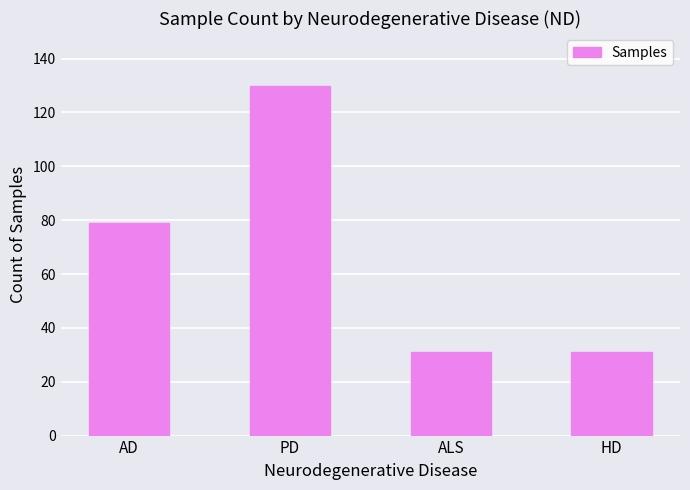

What is the greatest value displayed?

130